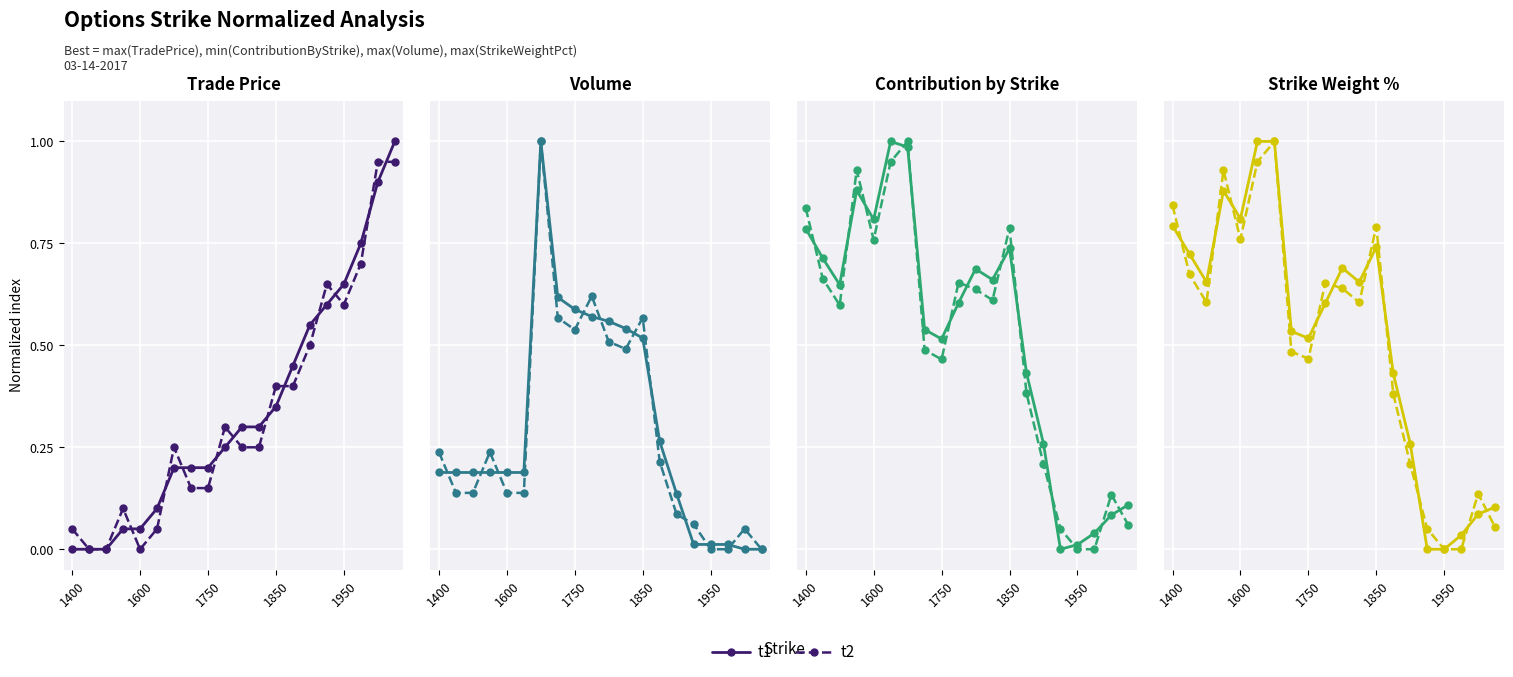

What are all the series names shown in the legend?

t1, t2